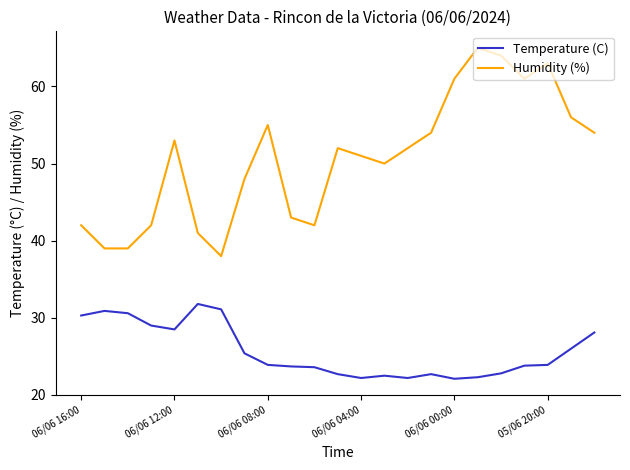

What is the highest value of the Humidity (%) series?

65.0